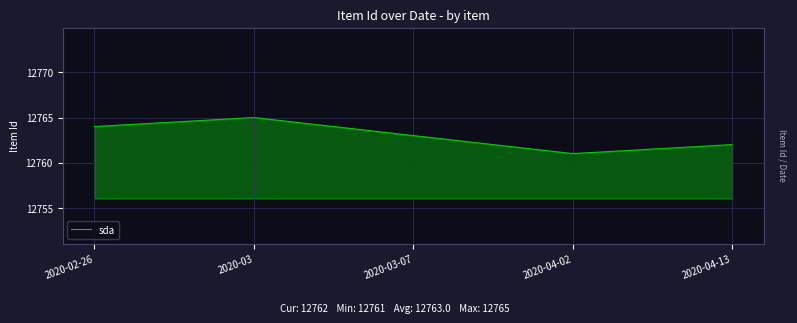

What is the difference between the maximum and minimum values?

4.0